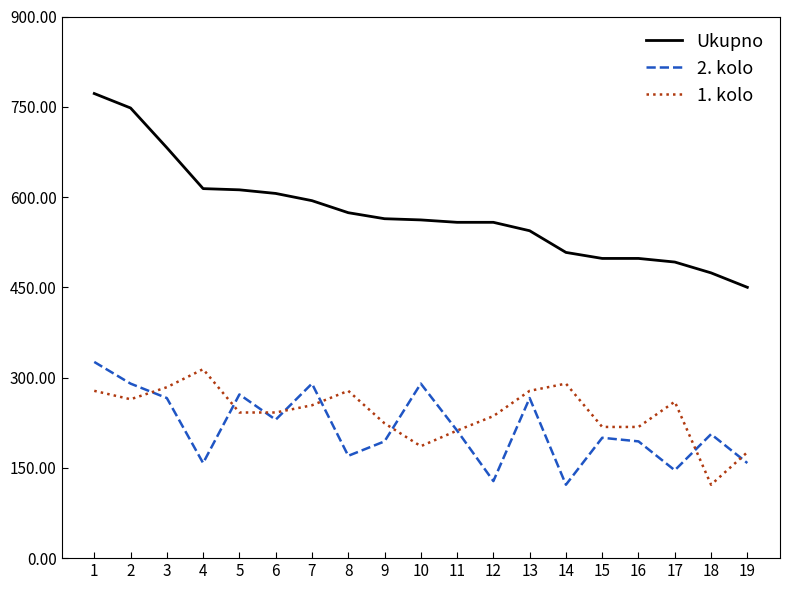

Rank the series at 12 from highest to lowest value.

Ukupno, 1. kolo, 2. kolo